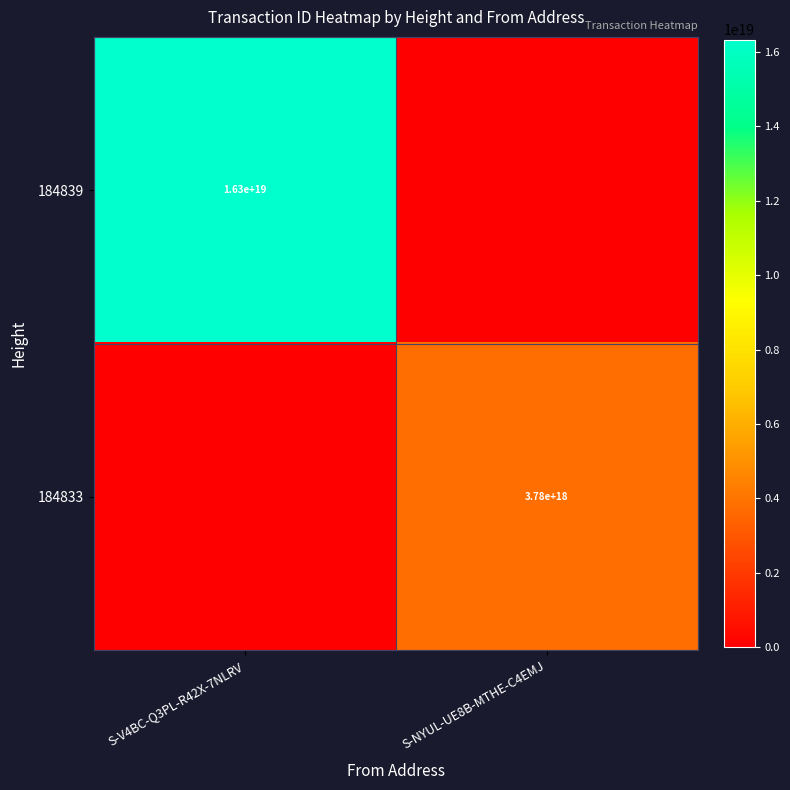

True or false: 184833 has a value of 4975974232855068672 at S-NYUL-UE8B-MTHE-C4EMJ.

False